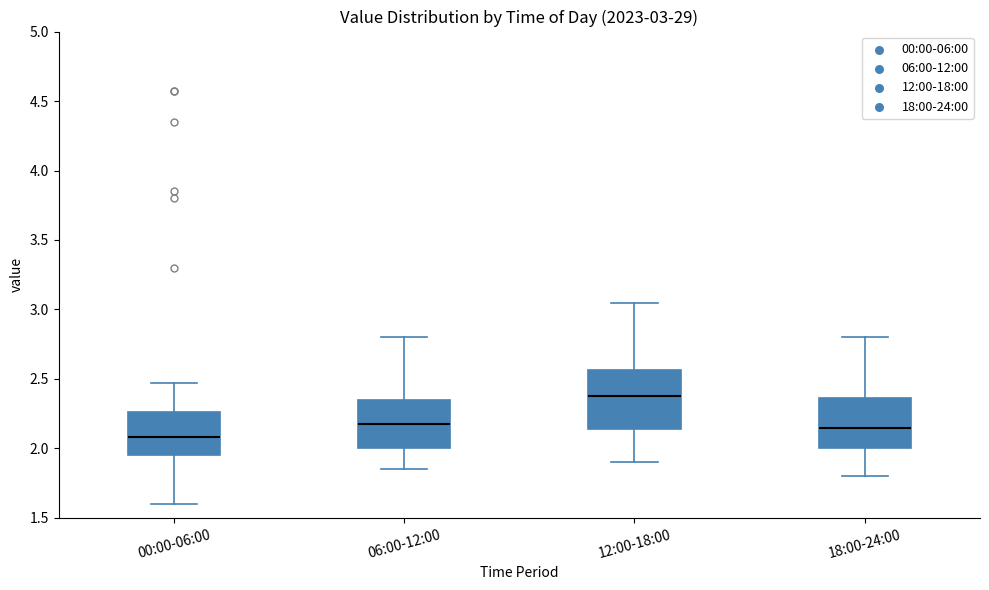

Which box is the tallest, from its lower edge to its upper edge?

12:00-18:00